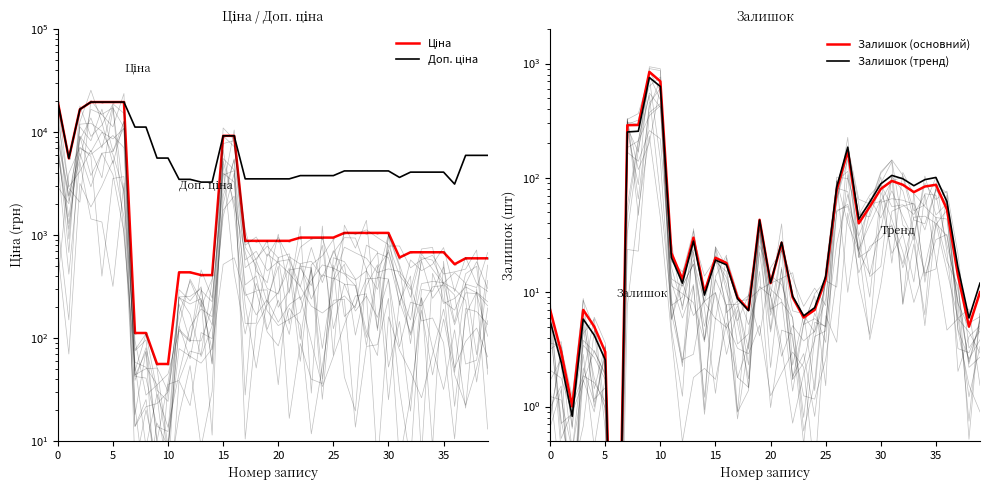

Is it true that Залишок (основний) equals 80.0 at 30?

True